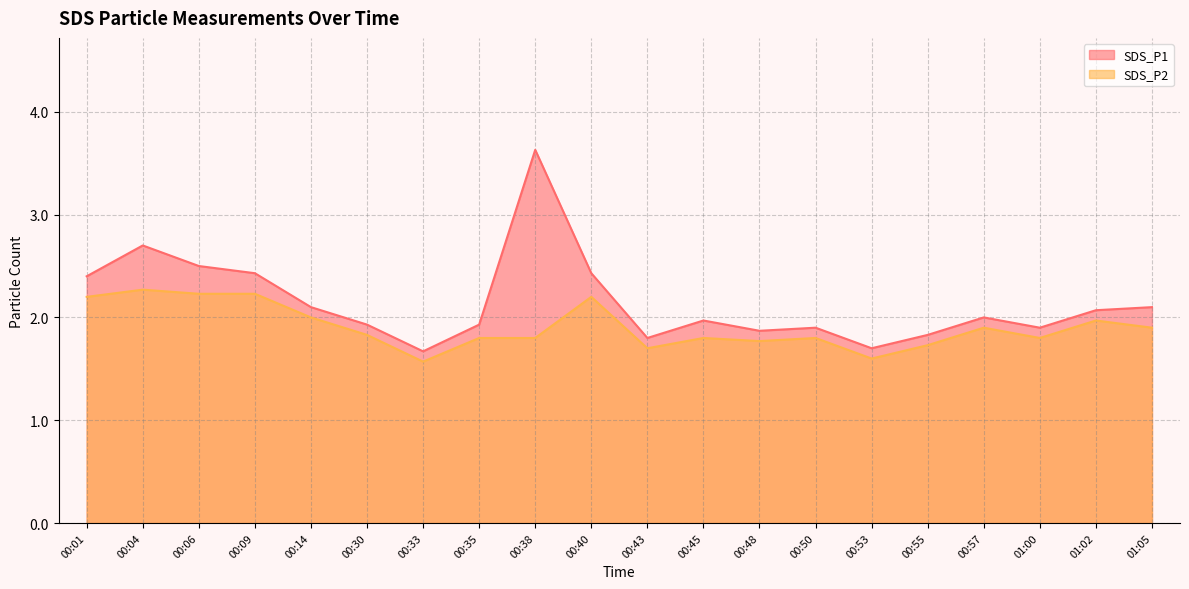

How many series are shown in this chart?

2